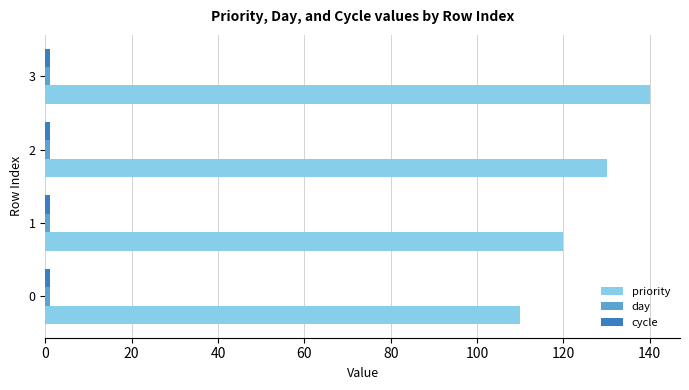

At which category is the sum across all series the highest?

3